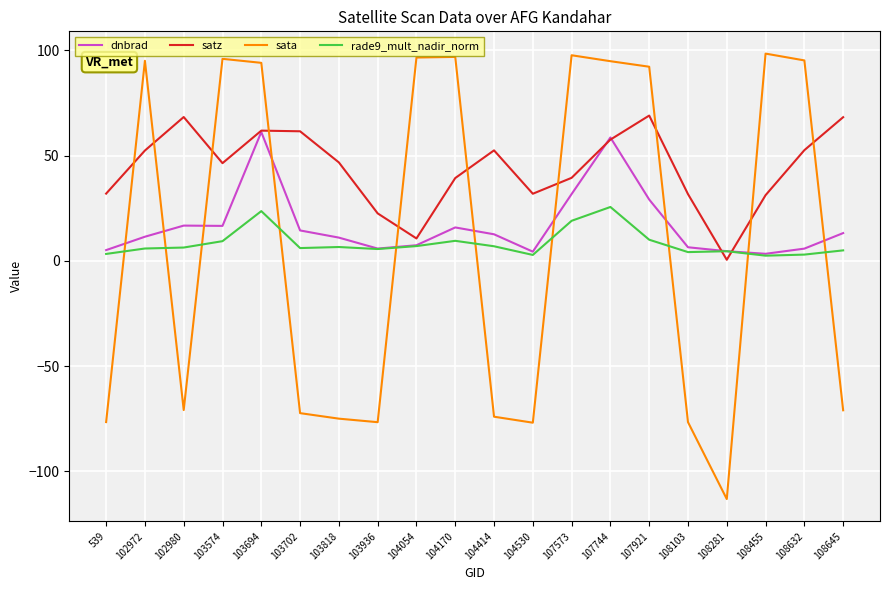

Which series ends up on top after the final intersection of satz and dnbrad?

satz